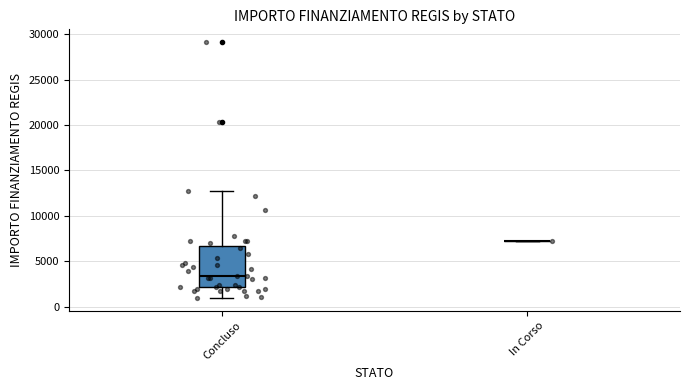

Comparing the boxes themselves (not the whiskers), which one is the tallest?

Concluso